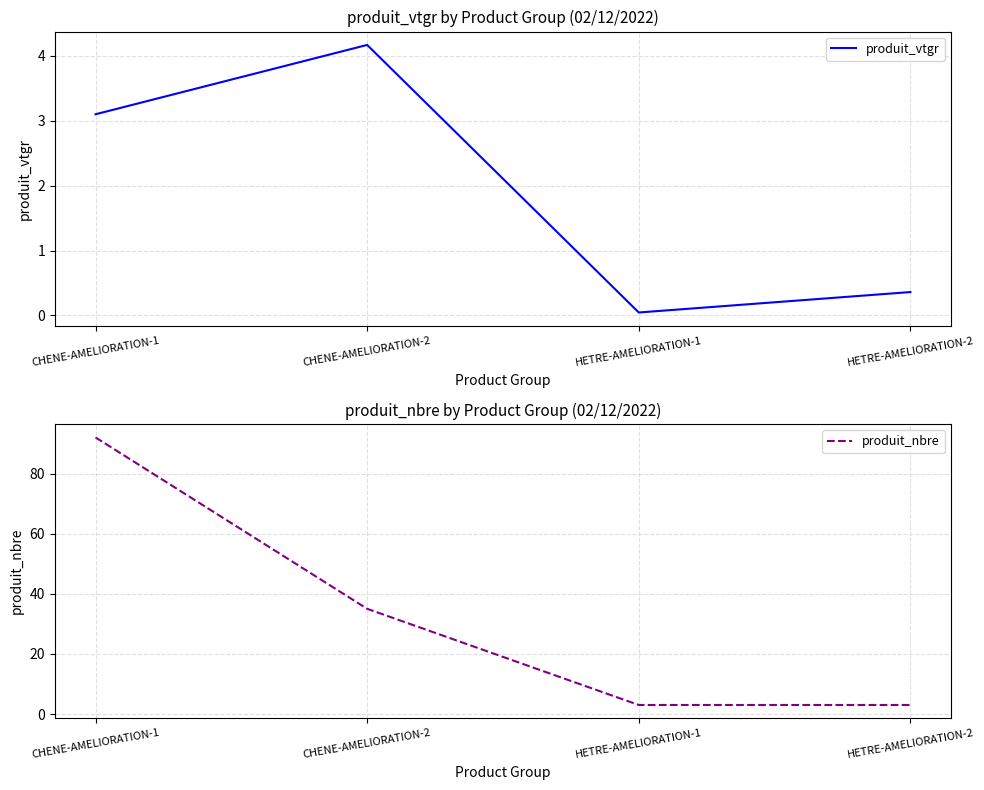

Where is the first local minimum for produit_vtgr?

HETRE-AMELIORATION-1